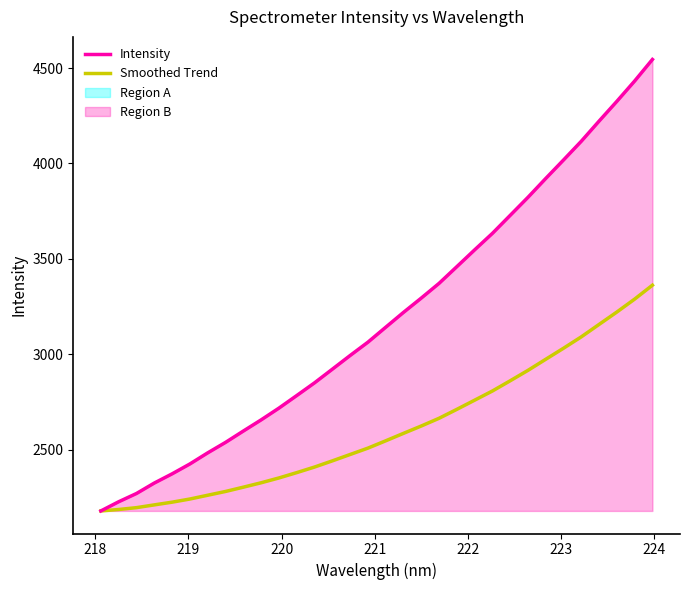

What is the minimum value for Smoothed Trend?

2178.1